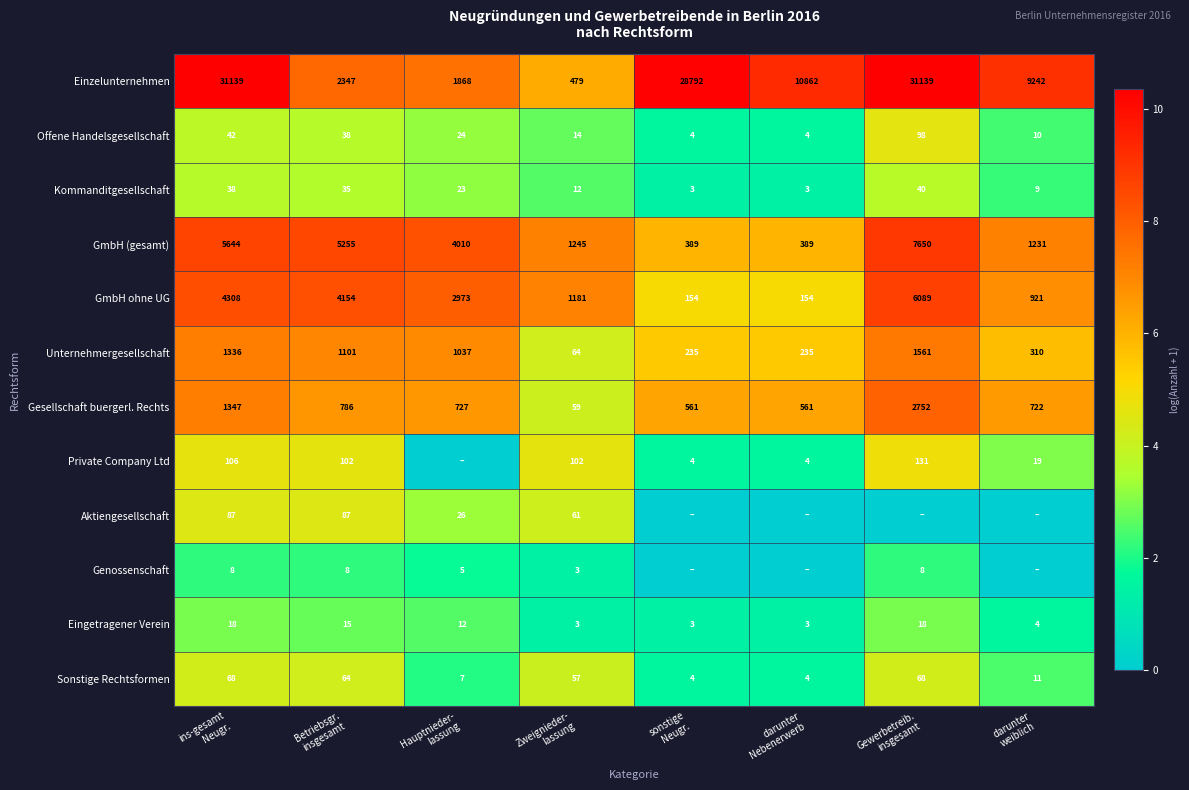

What is the lowest value of the Einzelunternehmen series?

479